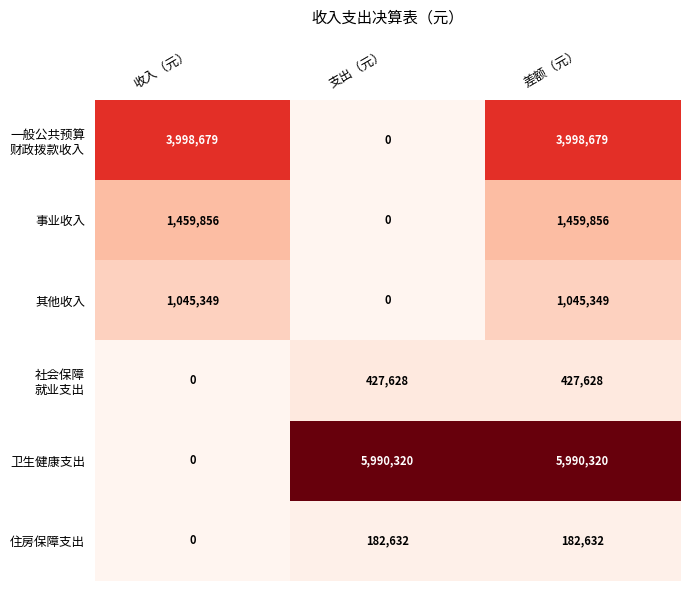

What is the difference between the highest and lowest values at 差额（元）?

5807688